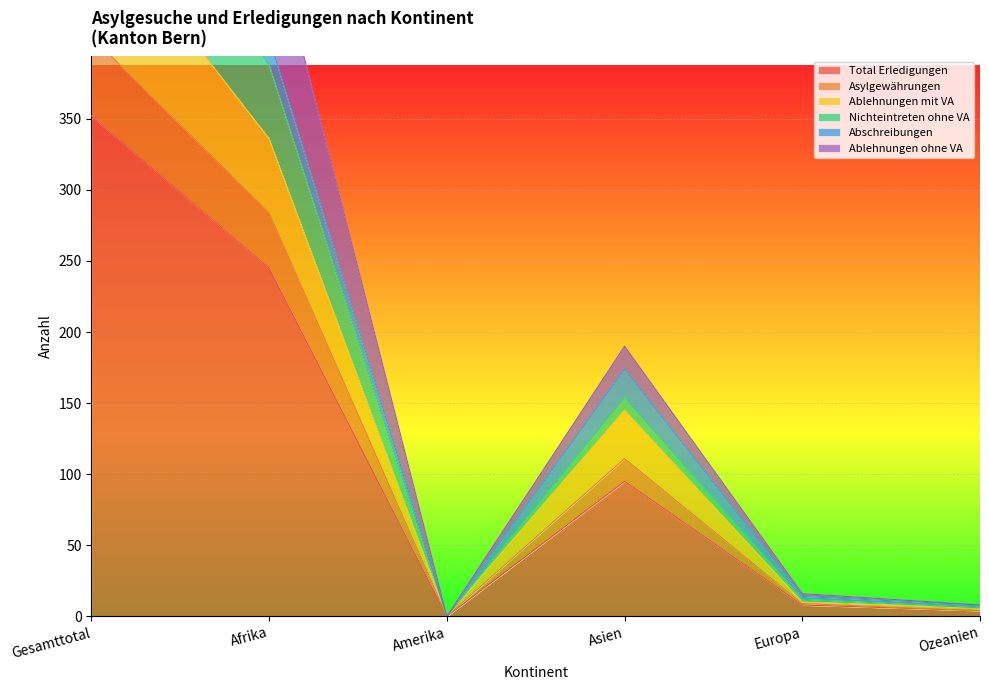

List the labels in order of Ablehnungen ohne VA value, largest first.

Gesamttotal, Afrika, Asien, Europa, Ozeanien, Amerika